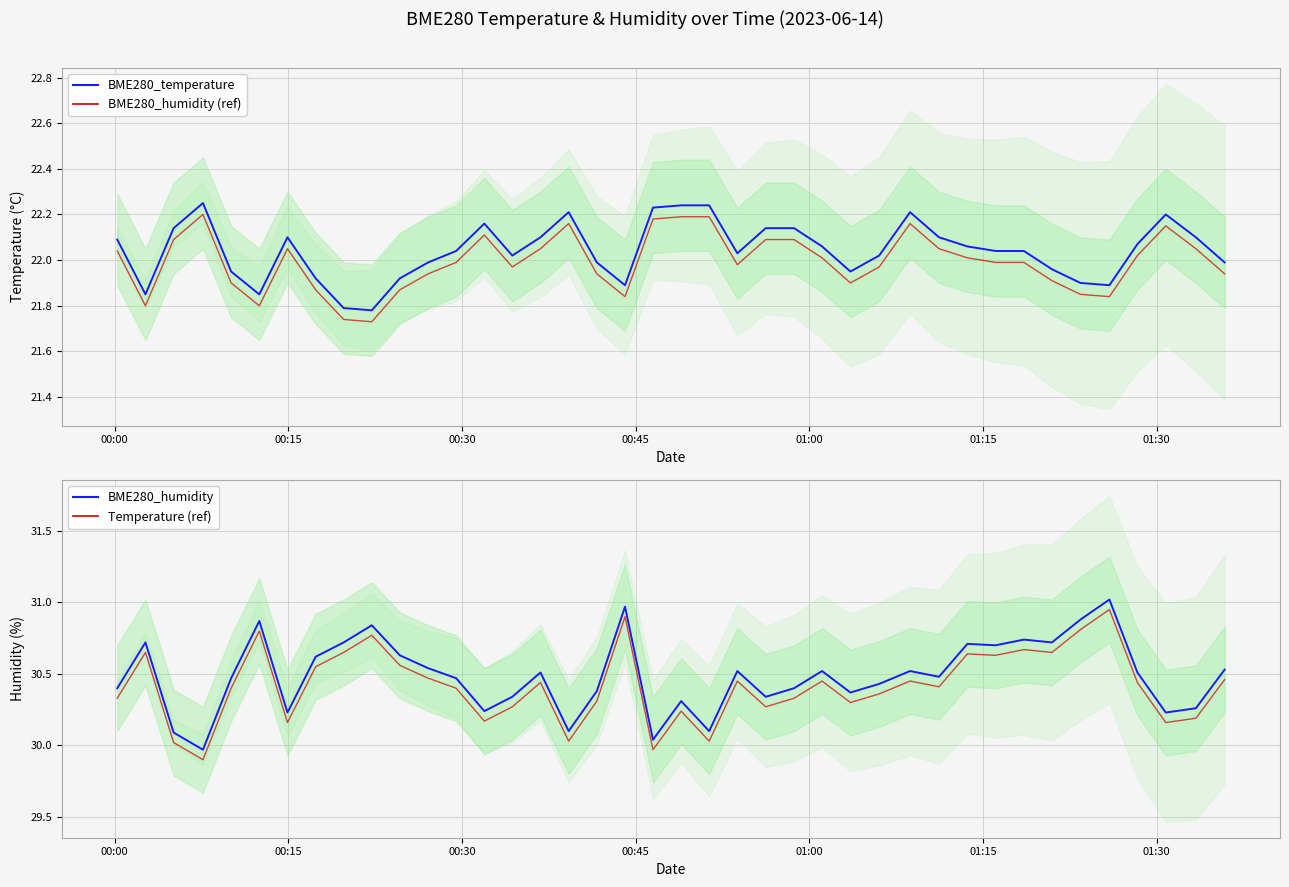

What is the maximum value shown in the chart?

31.0